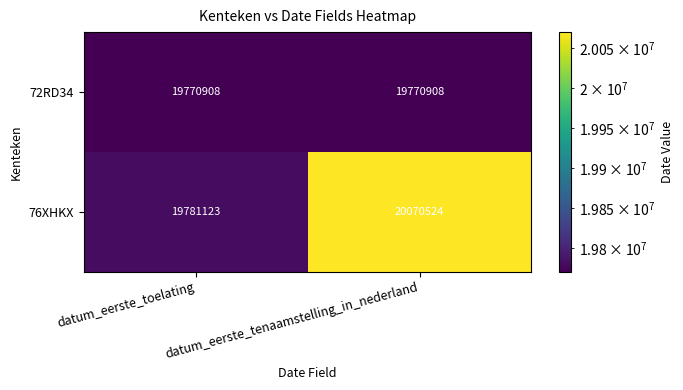

List the series in order of their peak value, lowest first.

72RD34, 76XHKX